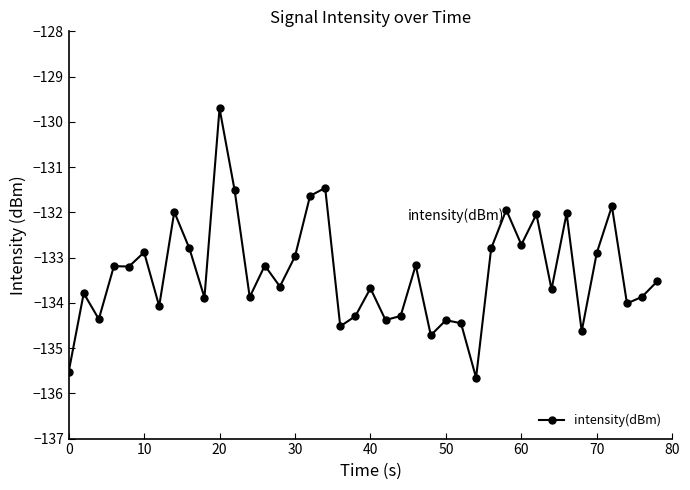

What is the value of the 39th point from the left?

-133.9